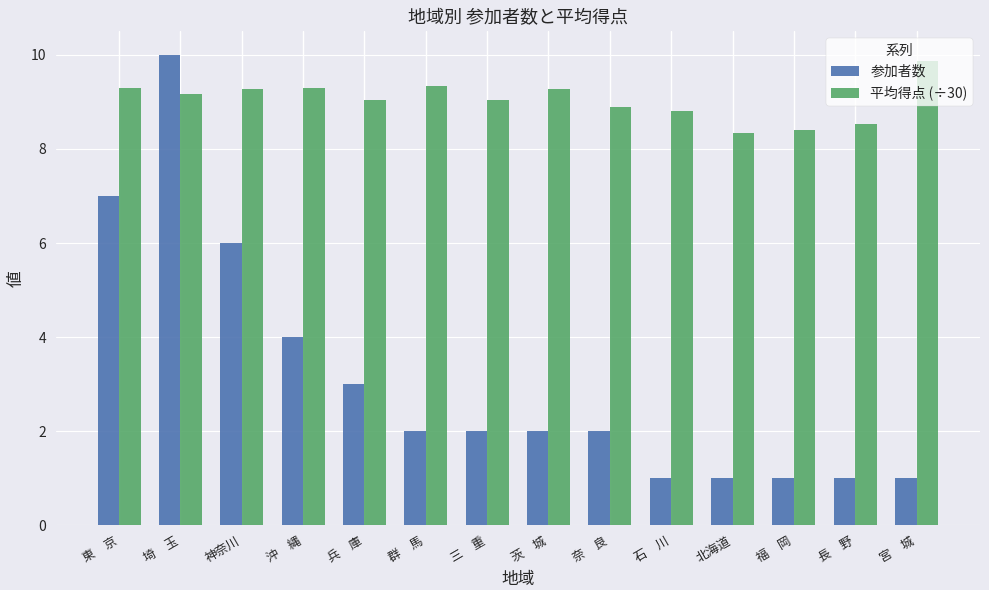

Which series has the largest range (max minus min)?

参加者数